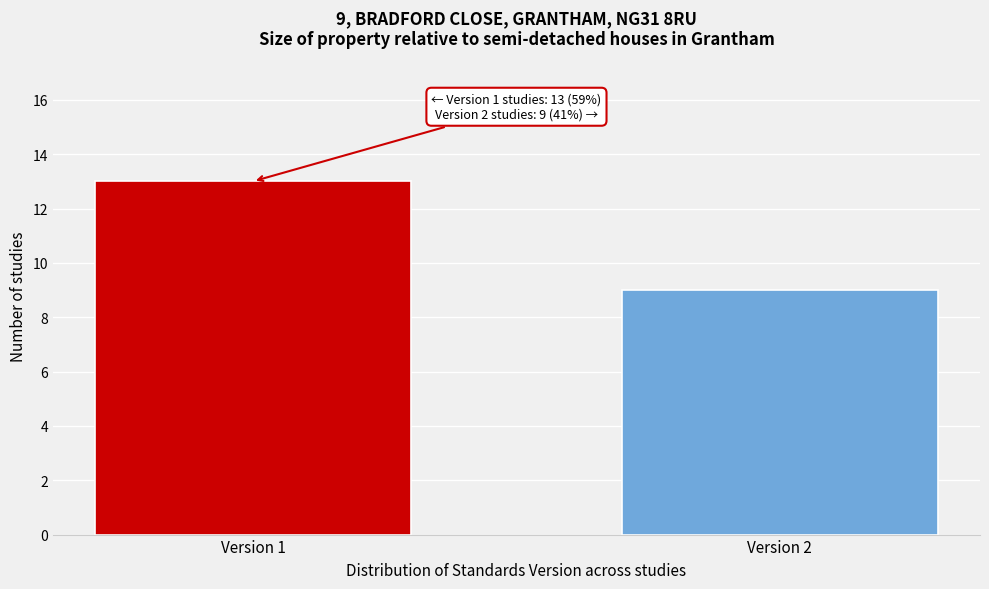

Reading right to left, extract all data points from this chart.

9	13